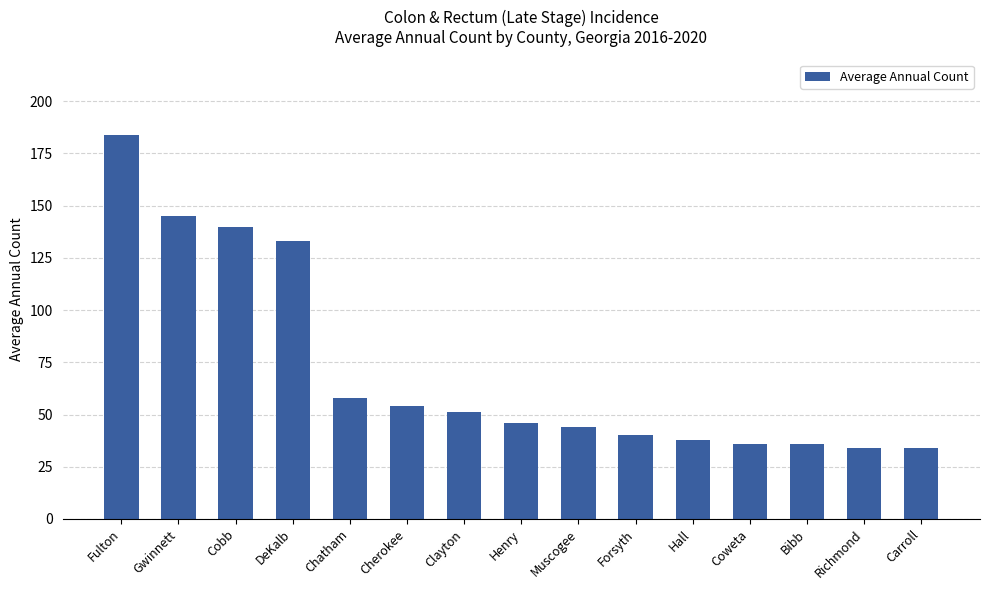

Are the bars horizontal?

No